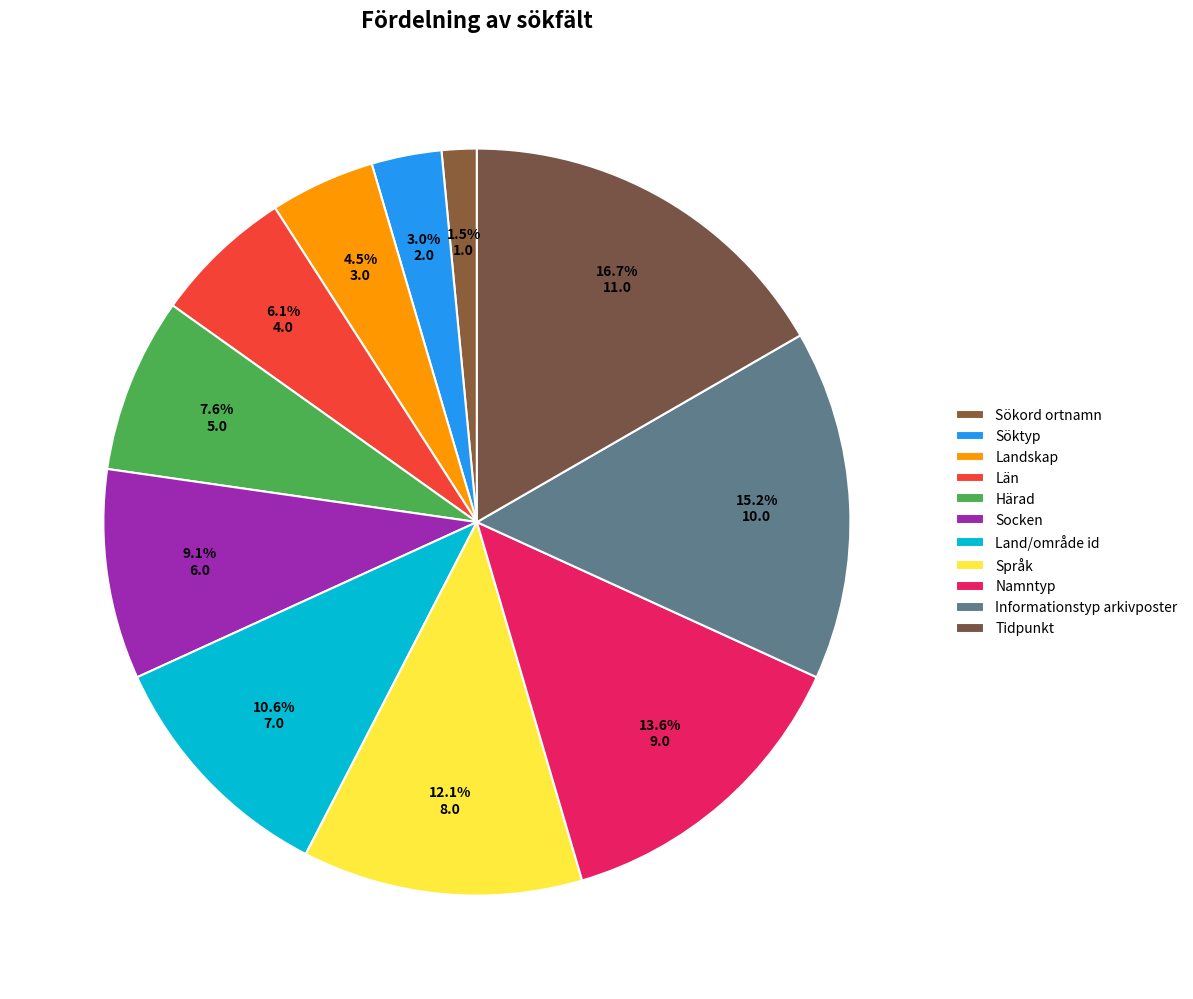

To the nearest percent, what percentage of the pie is Söktyp?

3%